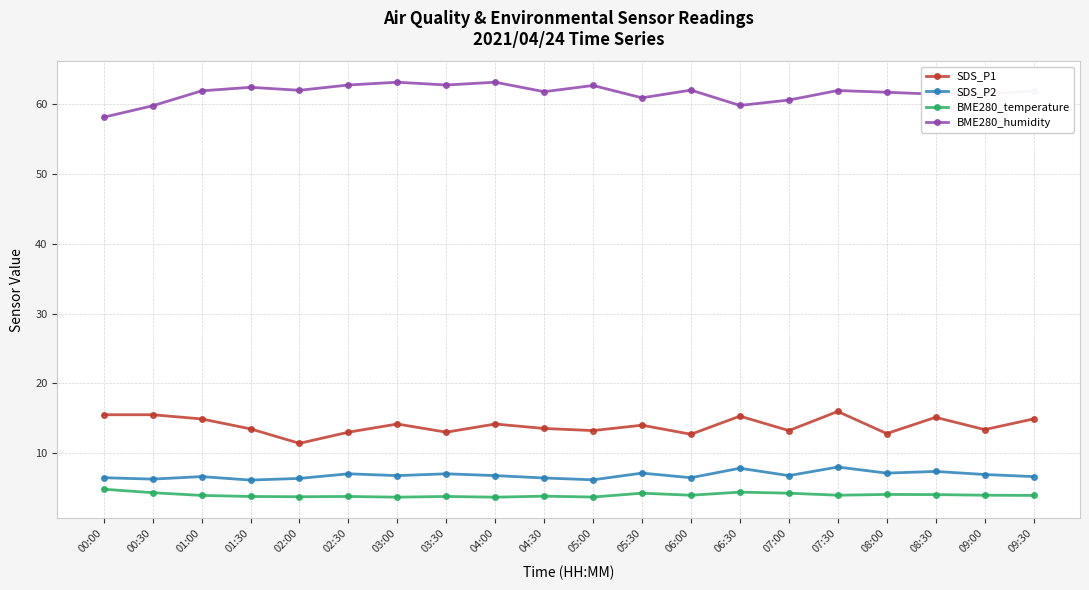

True or false: SDS_P2 and BME280_humidity intersect in this chart.

False